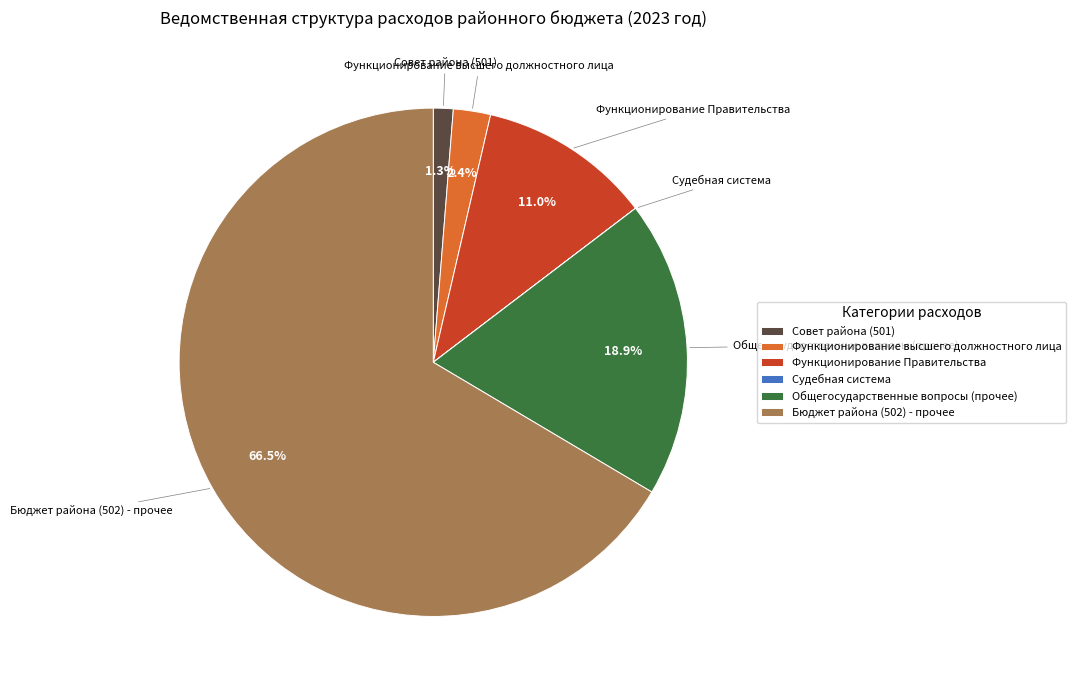

Is there any slice that represents more than half of the pie?

Yes